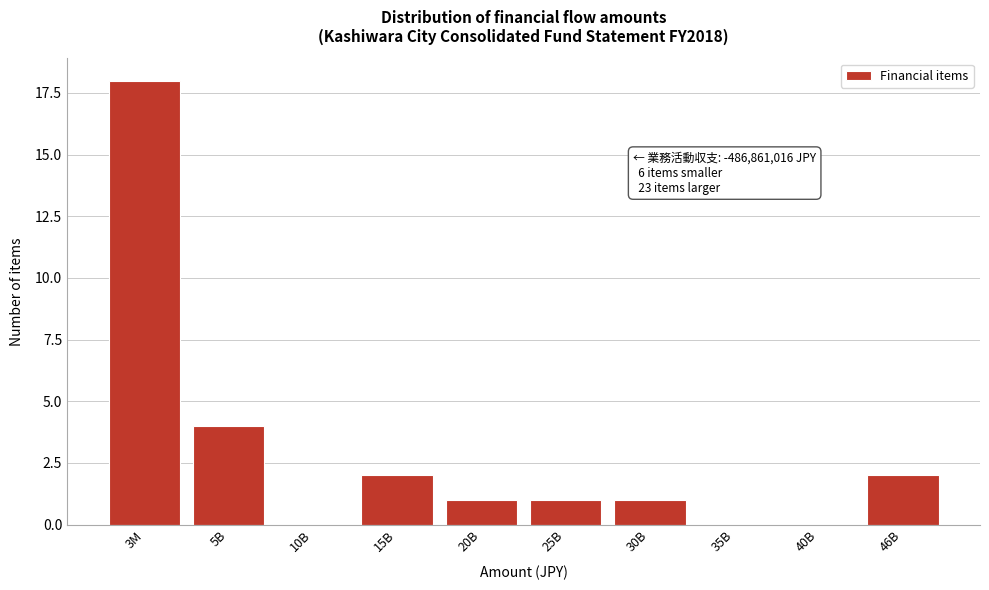

Reading left to right, what are all the values shown in this chart?

3M=18	5B=4	10B=0	15B=2	20B=1	25B=1	30B=1	35B=0	40B=0	46B=2